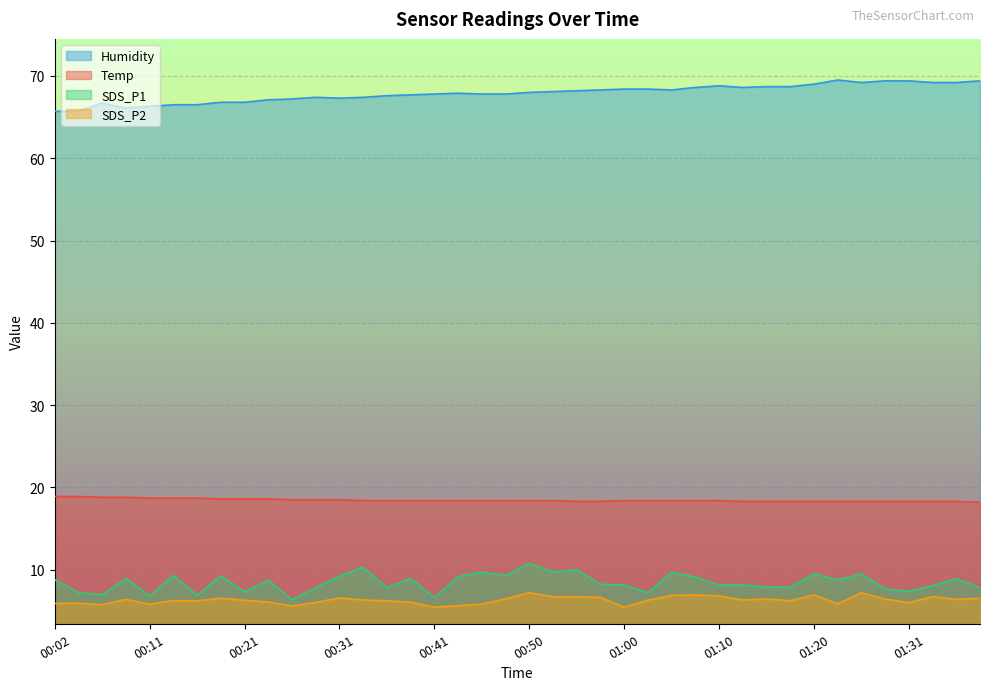

Reading left to right, list all the values displayed in this chart.

Temp: 00:02=18.9	00:04=18.9	00:07=18.8	00:09=18.8	00:11=18.7	00:14=18.7	00:16=18.7	00:19=18.6	00:21=18.6	00:24=18.6	00:26=18.5	00:28=18.5	00:31=18.5	00:33=18.4	00:36=18.4	00:38=18.4	00:41=18.4	00:43=18.4	00:45=18.4	00:48=18.4	00:50=18.4	00:53=18.4	00:55=18.3	00:58=18.3	01:00=18.4	01:02=18.4	01:05=18.4	01:07=18.4	01:10=18.4	01:12=18.3	01:15=18.3	01:18=18.3	01:20=18.3	01:24=18.3	01:26=18.3	01:29=18.3	01:31=18.3	01:34=18.3	01:36=18.3	01:39=18.2
Humidity: 00:02=65.7	00:04=65.7	00:07=66.7	00:09=66.1	00:11=66.3	00:14=66.5	00:16=66.5	00:19=66.8	00:21=66.8	00:24=67.1	00:26=67.2	00:28=67.4	00:31=67.3	00:33=67.4	00:36=67.6	00:38=67.7	00:41=67.8	00:43=67.9	00:45=67.8	00:48=67.8	00:50=68.0	00:53=68.1	00:55=68.2	00:58=68.3	01:00=68.4	01:02=68.4	01:05=68.3	01:07=68.6	01:10=68.8	01:12=68.6	01:15=68.7	01:18=68.7	01:20=69.0	01:24=69.5	01:26=69.2	01:29=69.4	01:31=69.4	01:34=69.2	01:36=69.2	01:39=69.4
SDS_P1: 00:02=8.8	00:04=7.2	00:07=7.0	00:09=8.9	00:11=6.8	00:14=9.3	00:16=6.9	00:19=9.2	00:21=7.3	00:24=8.7	00:26=6.3	00:28=7.8	00:31=9.2	00:33=10.3	00:36=7.8	00:38=8.9	00:41=6.7	00:43=9.2	00:45=9.7	00:48=9.3	00:50=10.8	00:53=9.8	00:55=10.0	00:58=8.2	01:00=8.2	01:02=7.2	01:05=9.7	01:07=9.1	01:10=8.1	01:12=8.2	01:15=7.9	01:18=7.9	01:20=9.5	01:24=8.8	01:26=9.5	01:29=7.7	01:31=7.4	01:34=8.1	01:36=8.9	01:39=7.8
SDS_P2: 00:02=5.9	00:04=5.9	00:07=5.8	00:09=6.4	00:11=5.8	00:14=6.2	00:16=6.2	00:19=6.5	00:21=6.3	00:24=6.1	00:26=5.6	00:28=6.0	00:31=6.6	00:33=6.3	00:36=6.2	00:38=6.0	00:41=5.5	00:43=5.6	00:45=5.8	00:48=6.5	00:50=7.2	00:53=6.7	00:55=6.7	00:58=6.6	01:00=5.4	01:02=6.3	01:05=6.9	01:07=6.9	01:10=6.8	01:12=6.3	01:15=6.5	01:18=6.2	01:20=7.0	01:24=5.8	01:26=7.2	01:29=6.4	01:31=6.0	01:34=6.7	01:36=6.4	01:39=6.5